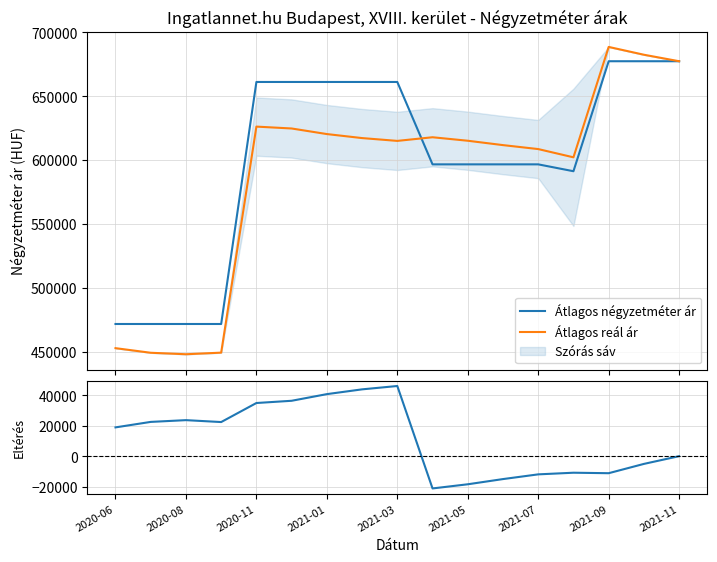

Is it true that Átlagos négyzetméter ár equals 124719 at 9?

False